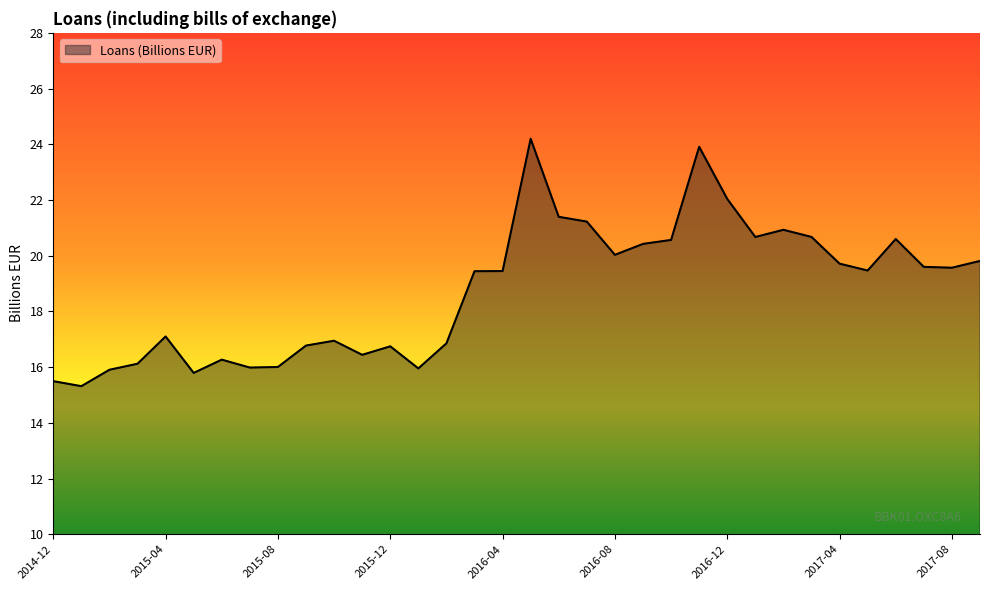

What is the sum of all values?

637.4